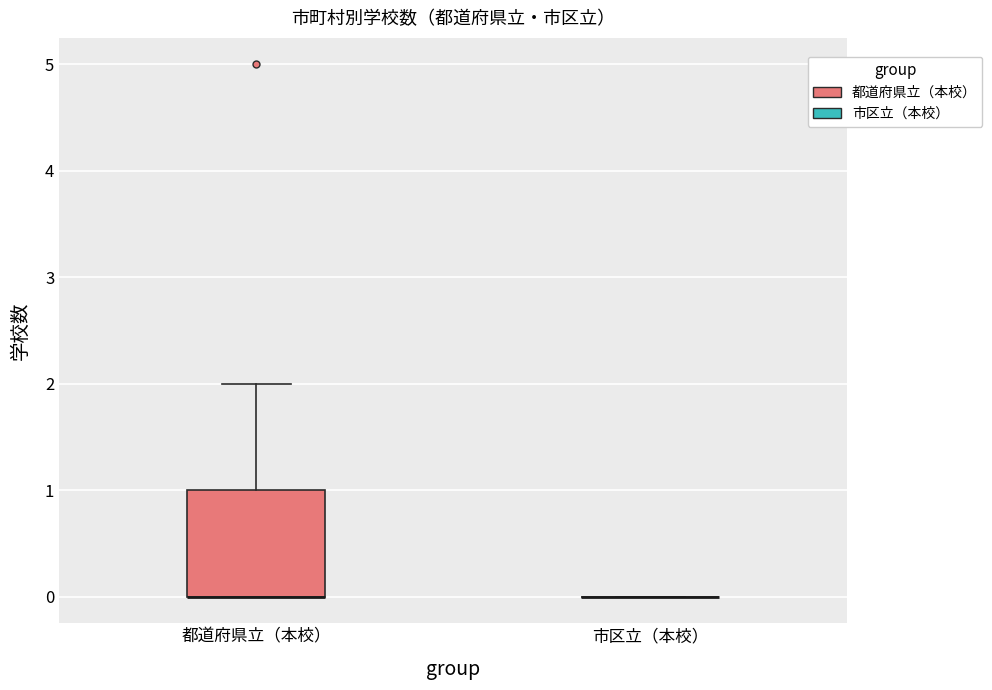

Which box is the tallest, from its lower edge to its upper edge?

都道府県立（本校）